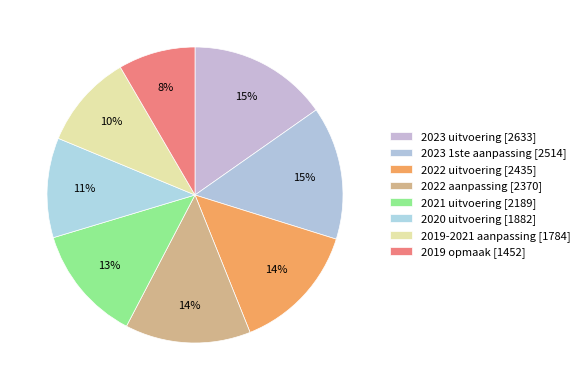

Count the number of slices in the pie.

8